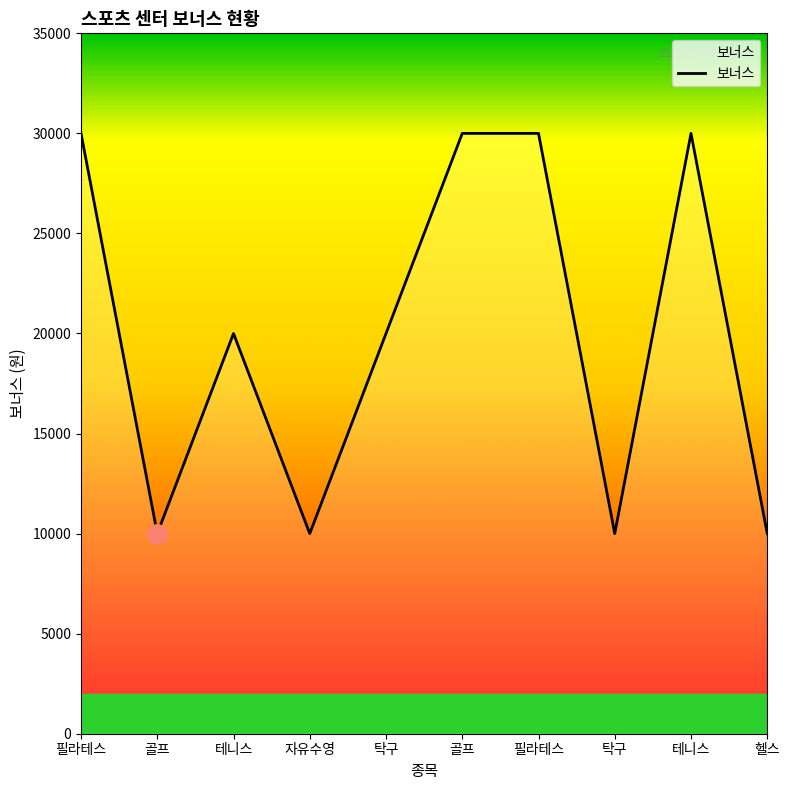

Is this an area chart (filled region under the line)?

Yes